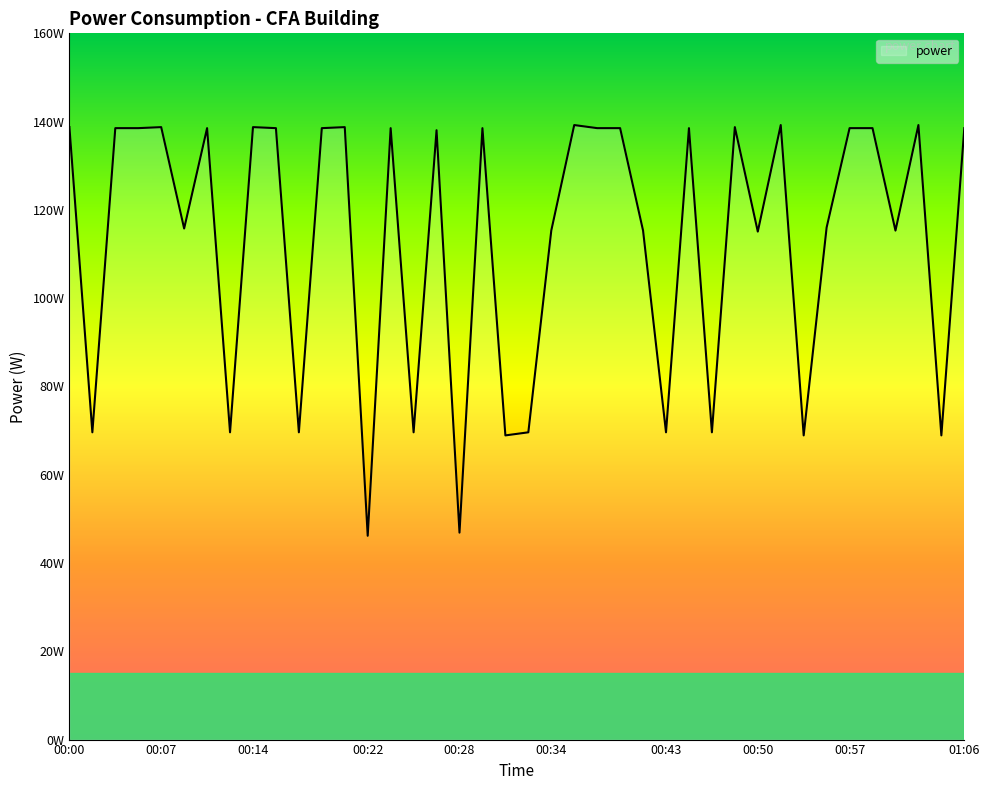

How many data points does each series have?

40